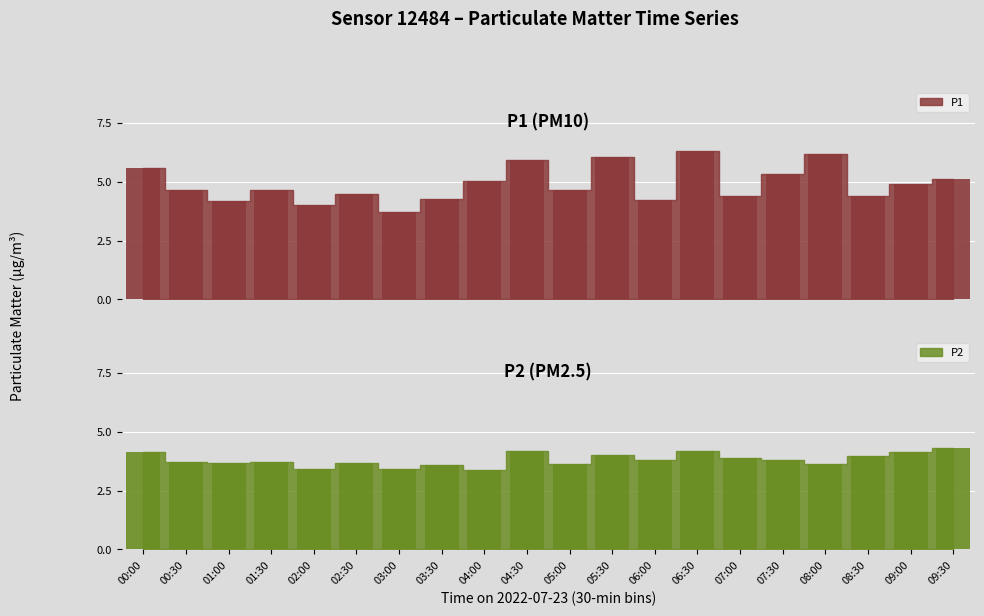

Are the bars grouped side by side (vs. stacked)?

Yes